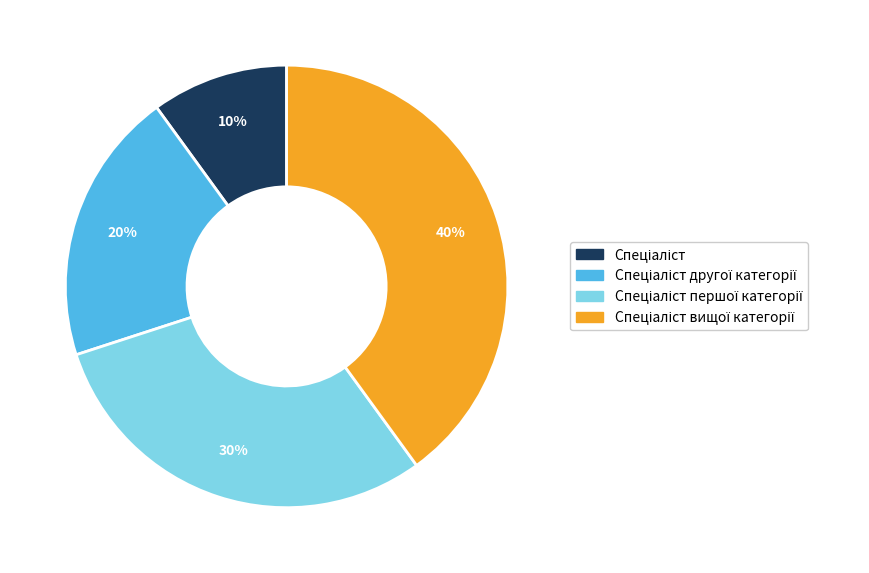

Does any single category account for the majority?

No